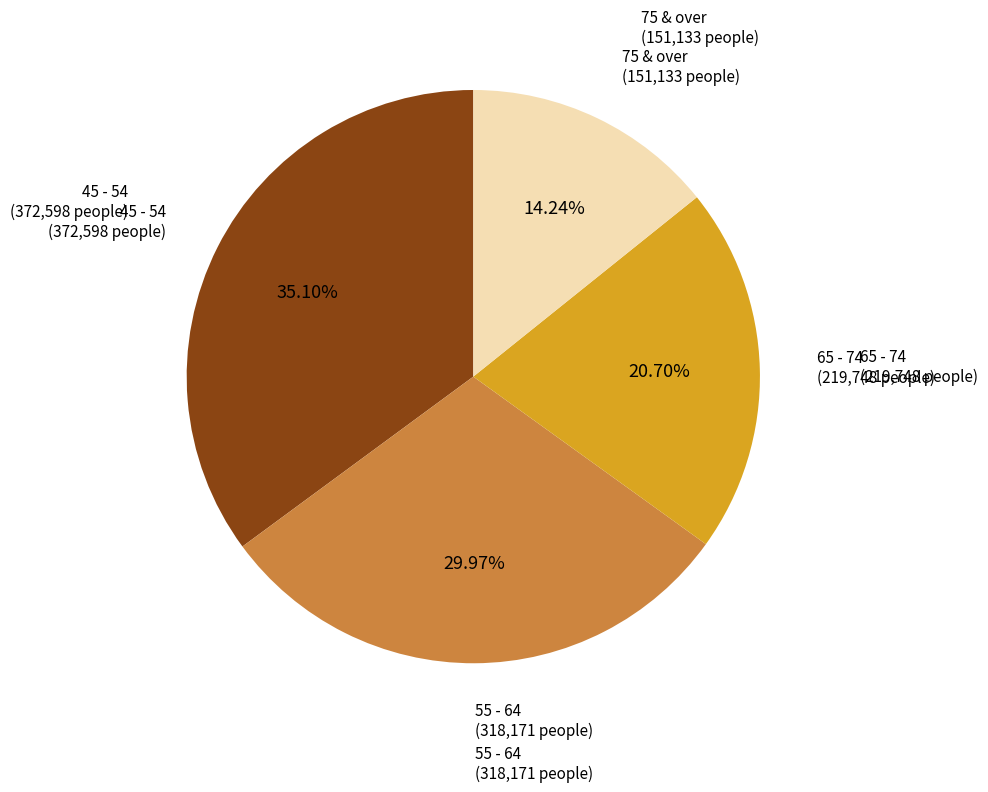

To the nearest percent, what is the difference between the largest and smallest slice percentages?

21%